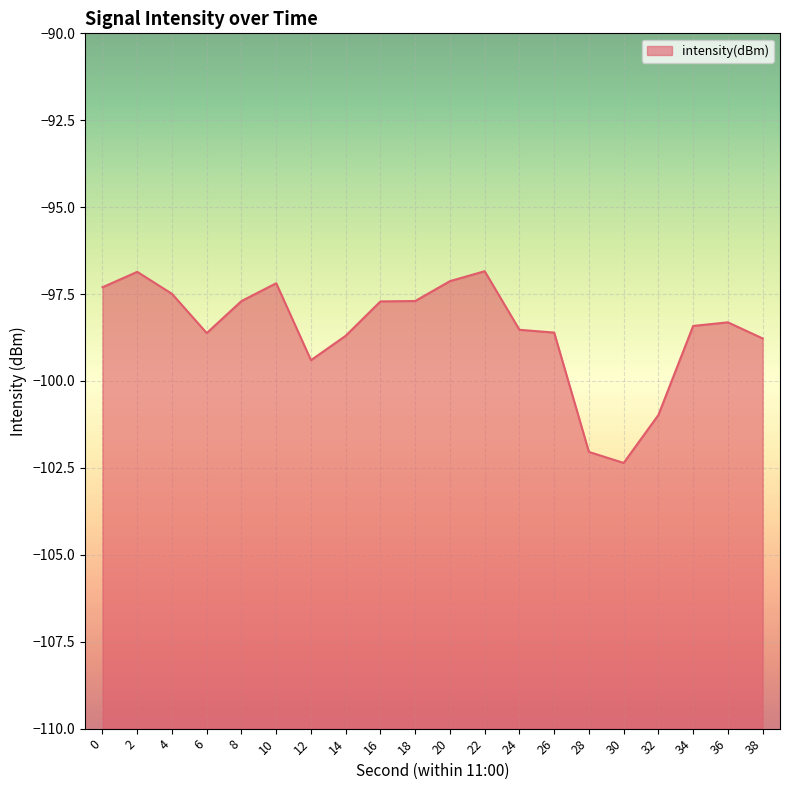

Reading right to left, extract all data points from this chart.

38=-98.8	36=-98.3	34=-98.4	32=-101.0	30=-102.4	28=-102.0	26=-98.6	24=-98.5	22=-96.8	20=-97.1	18=-97.7	16=-97.7	14=-98.7	12=-99.4	10=-97.2	8=-97.7	6=-98.6	4=-97.5	2=-96.9	0=-97.3